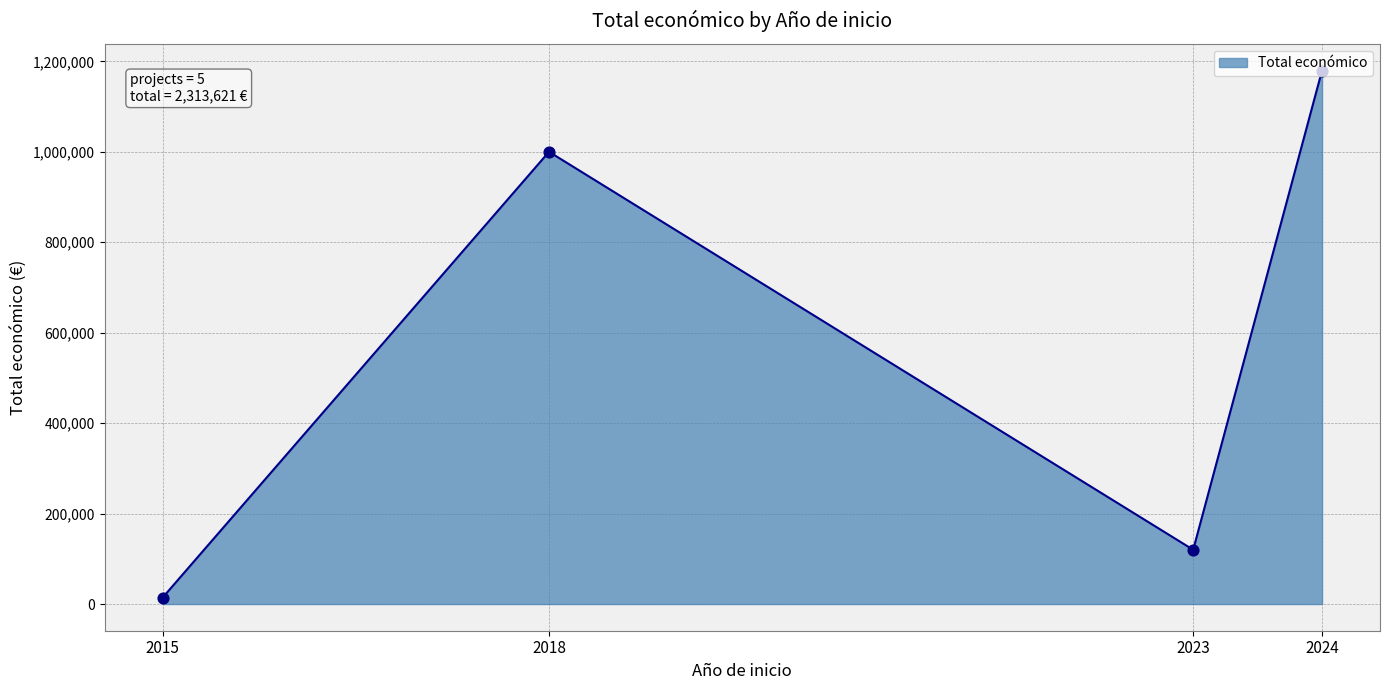

Between 2018 and 2023, which is larger?

2018